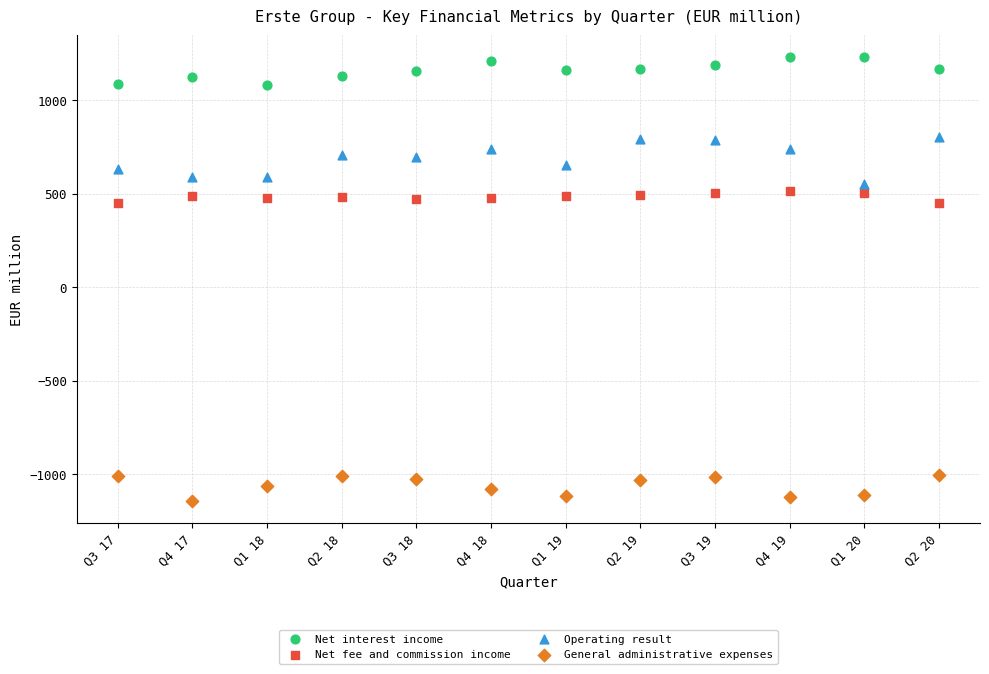

Which series has the widest spread of Y values?

Operating result